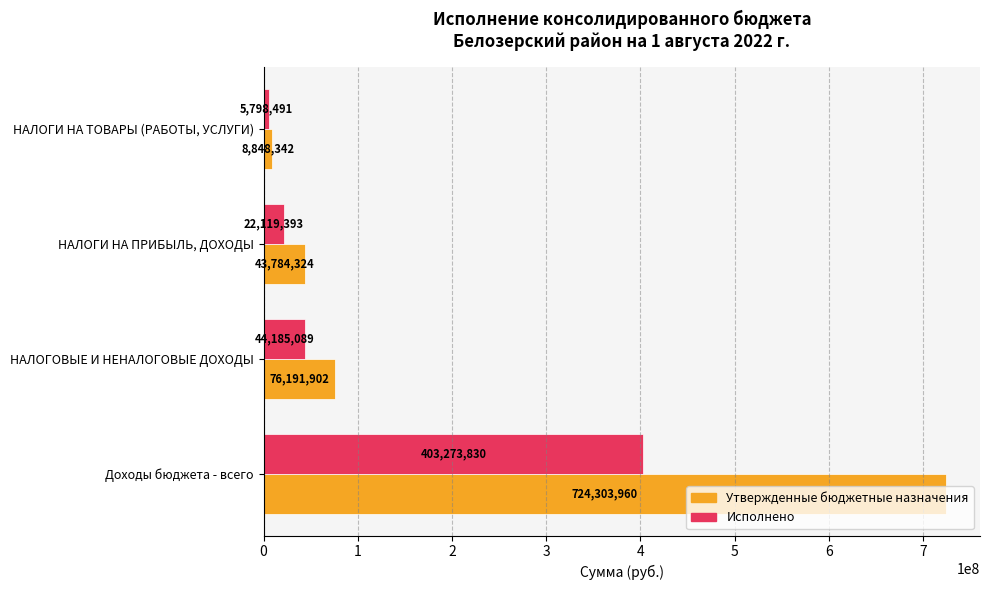

At which label is Исполнено closest to 204536160?

НАЛОГОВЫЕ И НЕНАЛОГОВЫЕ ДОХОДЫ